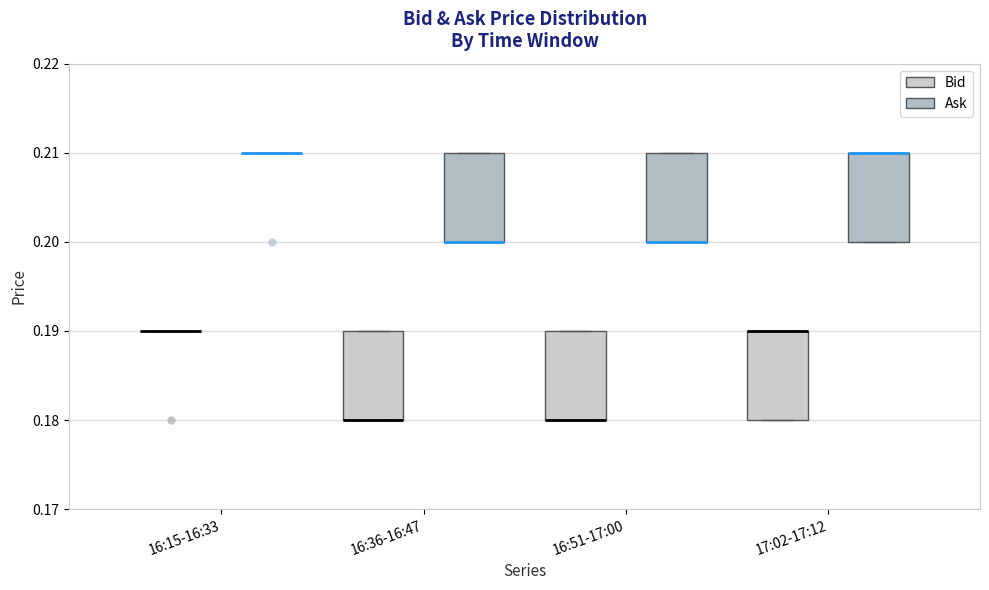

Reading left to right, transcribe this box plot: for each box, give where its median line is, the range the box spans, and where its two whiskers end, as read against the y-axis. The values are not printed on the chart, so give them approximately, as read against the axis.

16:15-16:33 (Bid): box collapsed to a line at 0.19, whiskers 0.19 to 0.19
16:15-16:33 (Ask): box collapsed to a line at 0.21, whiskers 0.21 to 0.21
16:36-16:47 (Bid): median 0.18 (drawn on the box's lower edge), box 0.18 to 0.19, whiskers 0.18 to 0.19
16:36-16:47 (Ask): median 0.20 (drawn on the box's lower edge), box 0.20 to 0.21, whiskers 0.20 to 0.21
16:51-17:00 (Bid): median 0.18 (drawn on the box's lower edge), box 0.18 to 0.19, whiskers 0.18 to 0.19
16:51-17:00 (Ask): median 0.20 (drawn on the box's lower edge), box 0.20 to 0.21, whiskers 0.20 to 0.21
17:02-17:12 (Bid): median 0.19 (drawn on the box's upper edge), box 0.18 to 0.19, whiskers 0.18 to 0.19
17:02-17:12 (Ask): median 0.21 (drawn on the box's upper edge), box 0.20 to 0.21, whiskers 0.20 to 0.21